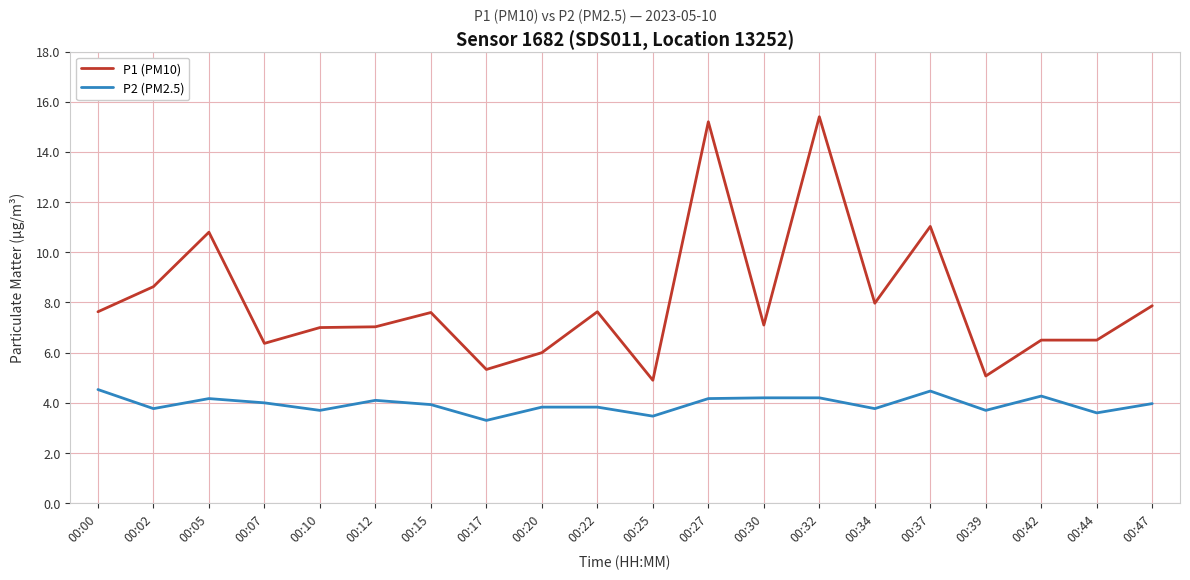

Does the chart display data point markers on the line(s)?

No